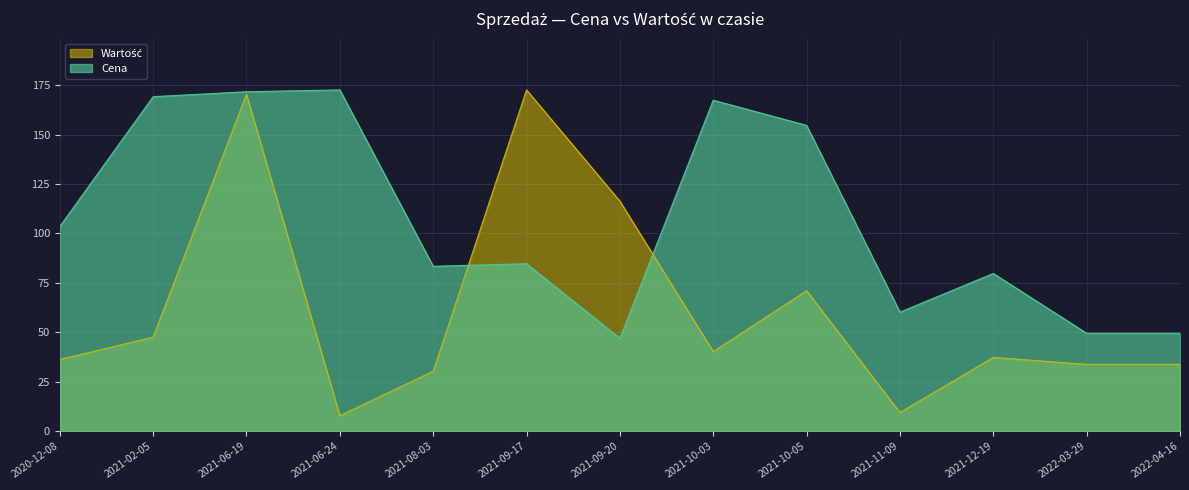

After their last crossing, which series has the higher values: Cena or Wartość?

Cena